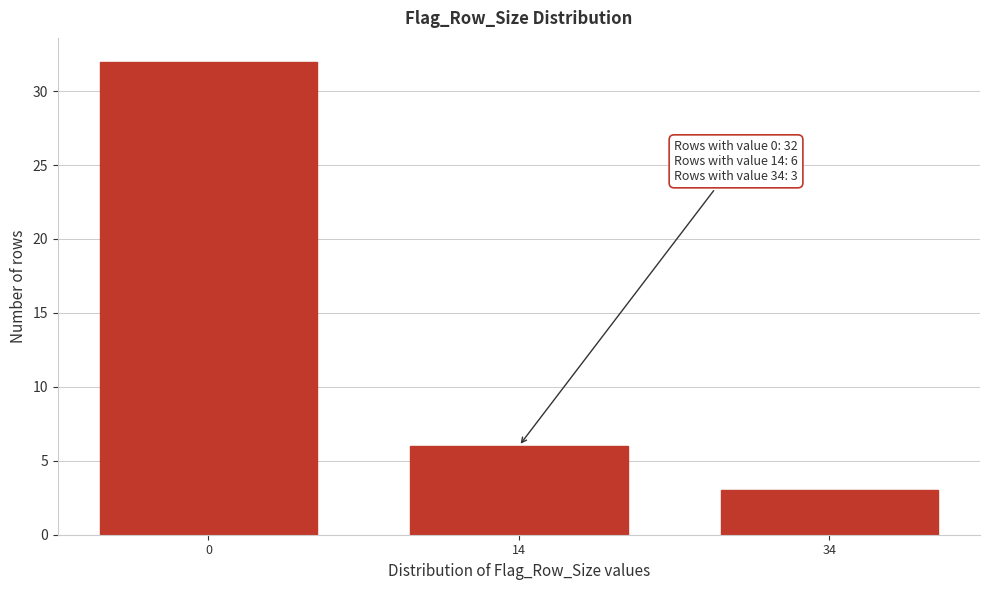

Reading left to right, extract all data points from this chart.

0=32	14=6	34=3